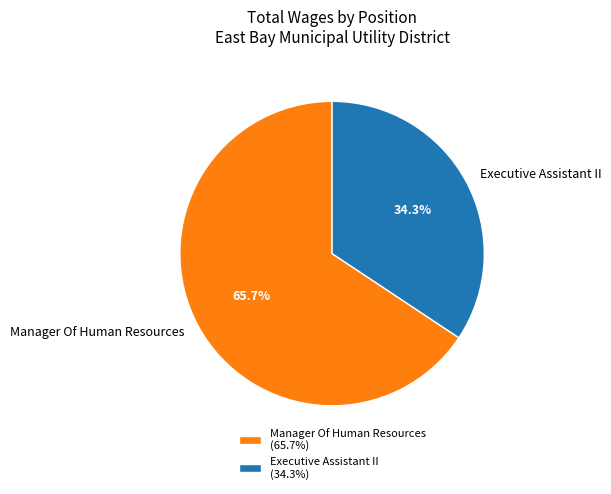

What is the majority slice?

Manager Of Human Resources